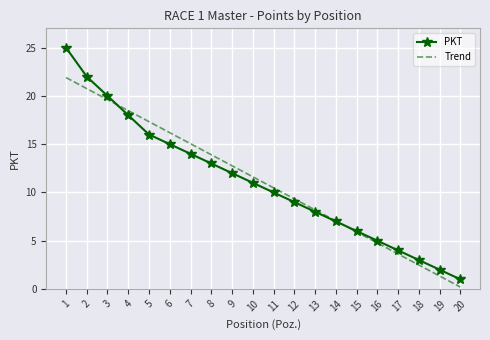

True or false: Trend has more than 0 points higher than both neighbors.

False